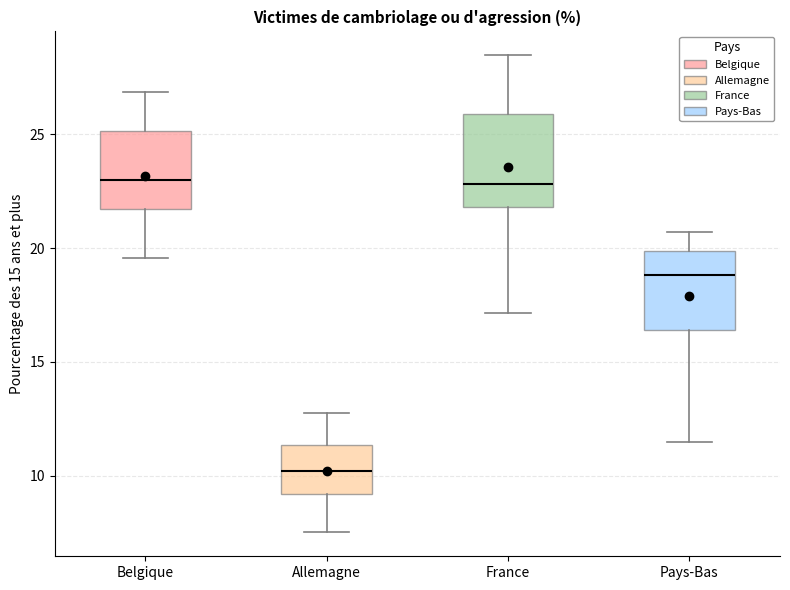

Reading left to right, read every box against the y-axis: the position of its median line, the range the box covers, and the ends of its whiskers. The values are not printed on the chart, so give them approximately, as read against the axis.

Belgique: median 23.0, box 21.5 to 25.0, whiskers 19.5 to 27.0
Allemagne: median 10.0, box 9.0 to 11.5, whiskers 7.5 to 12.5
France: median 23.0, box 22.0 to 26.0, whiskers 17.0 to 28.5
Pays-Bas: median 19.0, box 16.5 to 20.0, whiskers 11.5 to 20.5